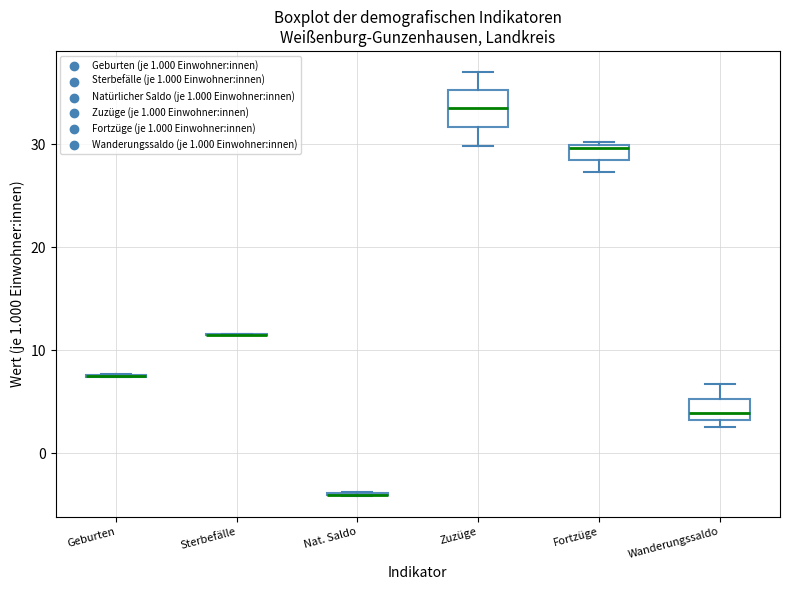

Comparing the boxes themselves (not the whiskers), which one is the tallest?

Zuzüge